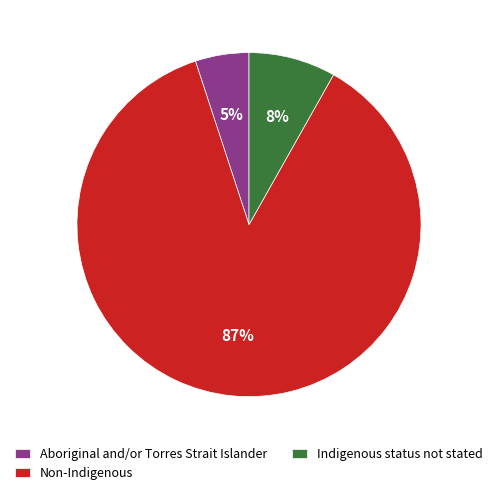

The Aboriginal and/or Torres Strait Islander slice represents 5% of the pie. True or false?

True